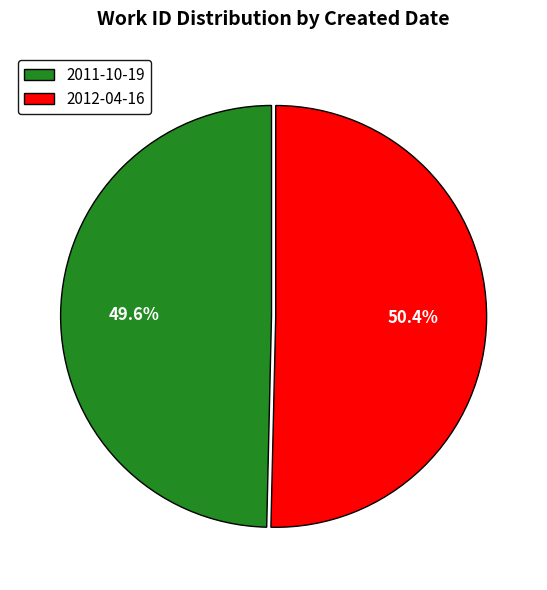

True or false: 2011-10-19 accounts for 50% of the total.

True